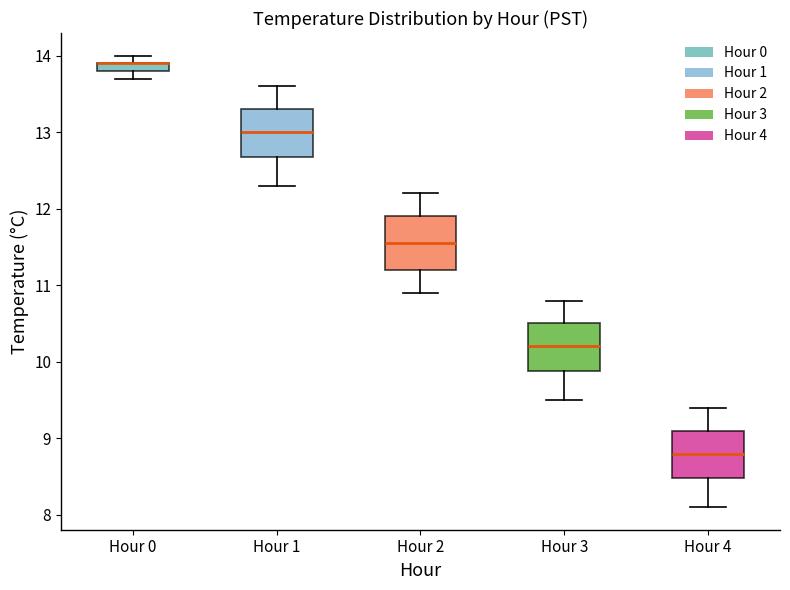

Where is the lower edge of the box for Hour 2 on the y-axis? The values are not printed on the chart, so give them approximately, as read against the axis.

11.2